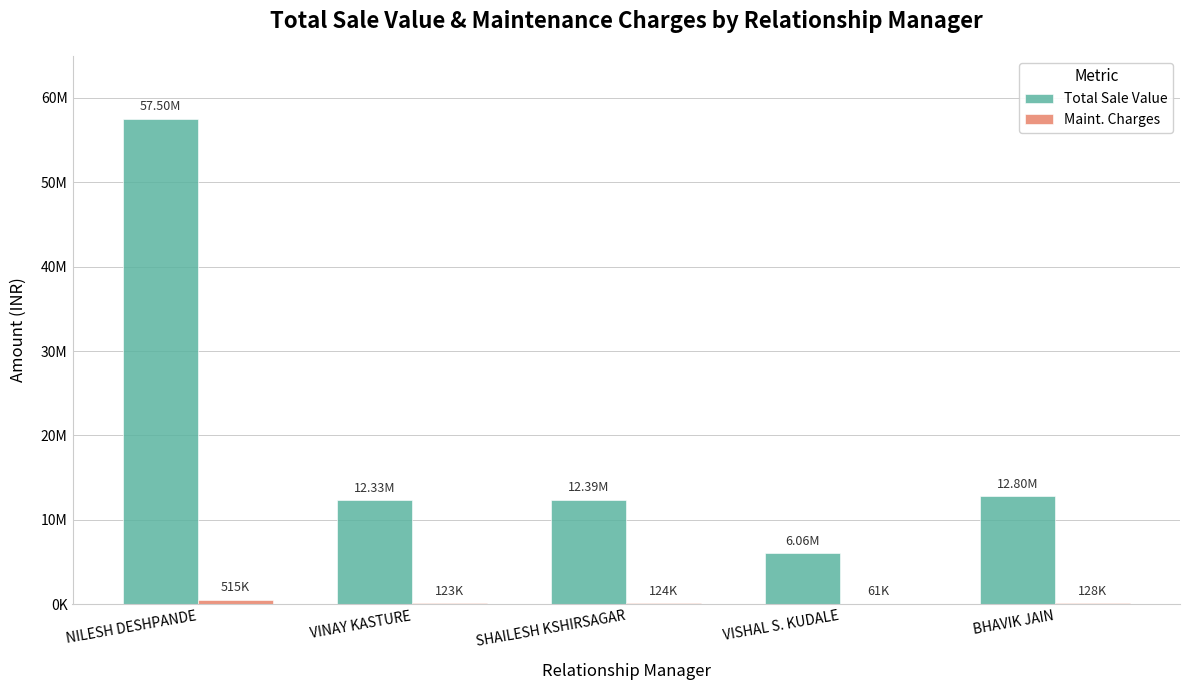

Between VISHAL S. KUDALE and VINAY KASTURE, which is larger?

VINAY KASTURE